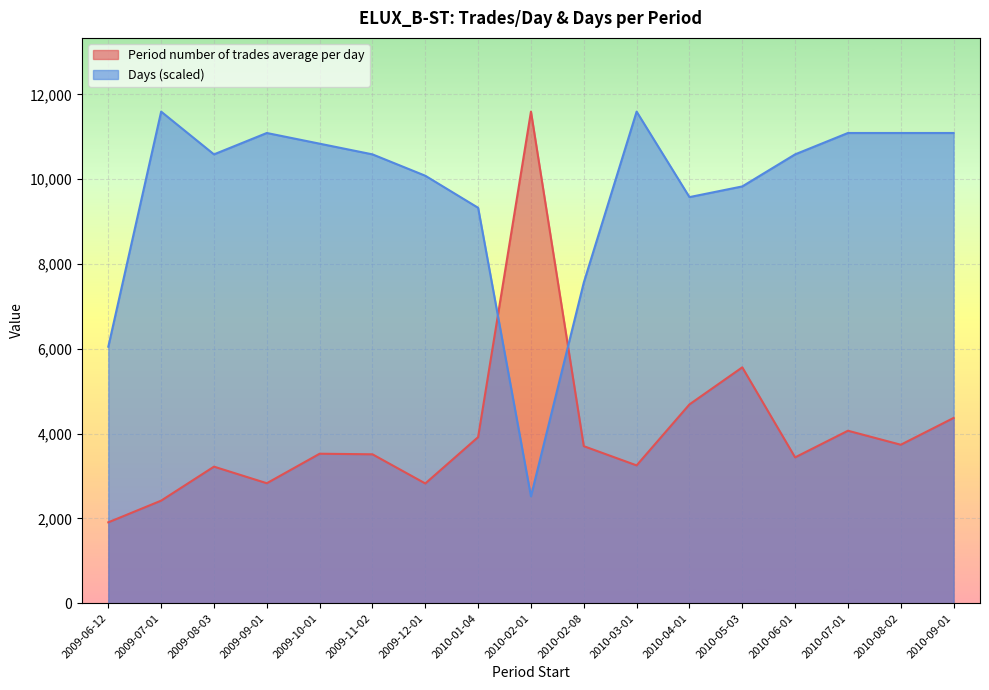

Reading left to right, extract all data points from this chart.

Period number of trades average per day: 1907.0	2418.3	3220.1	2828.8	3524.9	3511.3	2823.4	3917.1	11594.0	3703.1	3249.8	4688.1	5562.5	3439.0	4067.4	3737.0	4369.0
Days: 6049.0	11594.0	10585.8	11089.9	10837.9	10585.8	10081.7	9325.6	2520.4	7561.3	11594.0	9577.7	9829.7	10585.8	11089.9	11089.9	11089.9